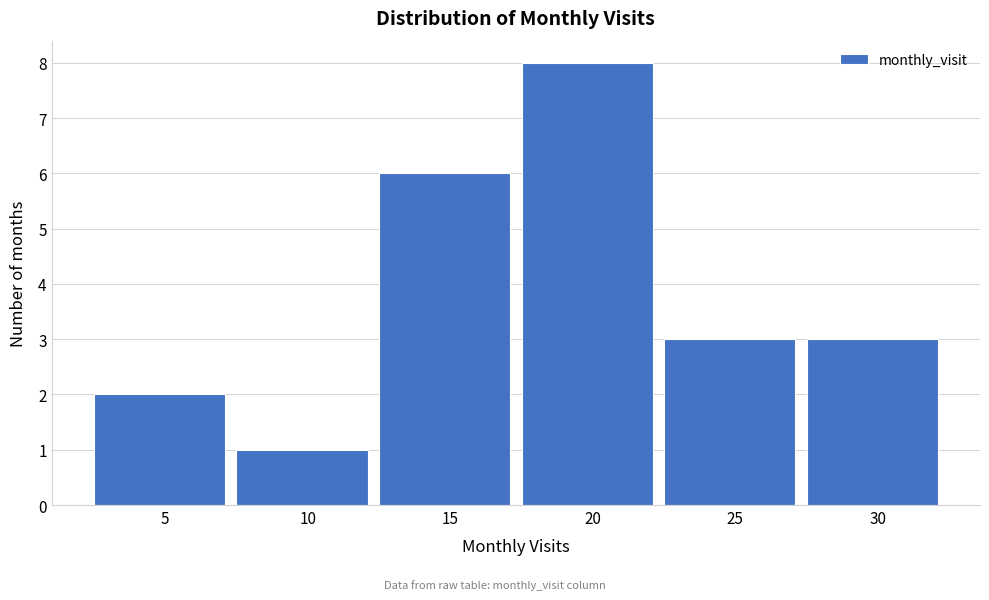

Reading left to right, transcribe all the data shown in this chart.

5=2	10=1	15=6	20=8	25=3	30=3